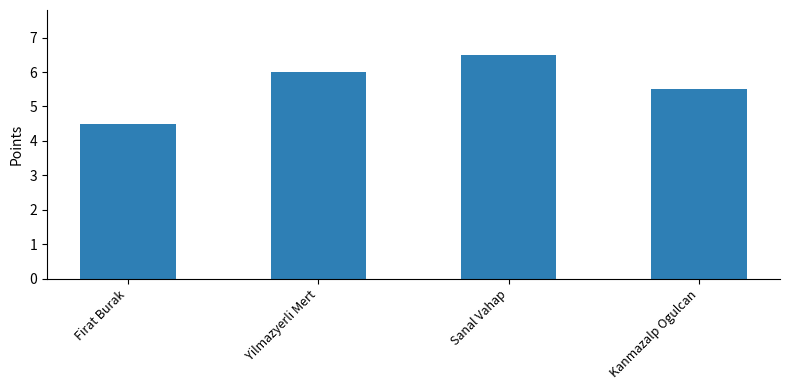

Rank the categories by value from highest to lowest.

Sanal Vahap, Yilmazyerli Mert, Kanmazalp Ogulcan, Firat Burak